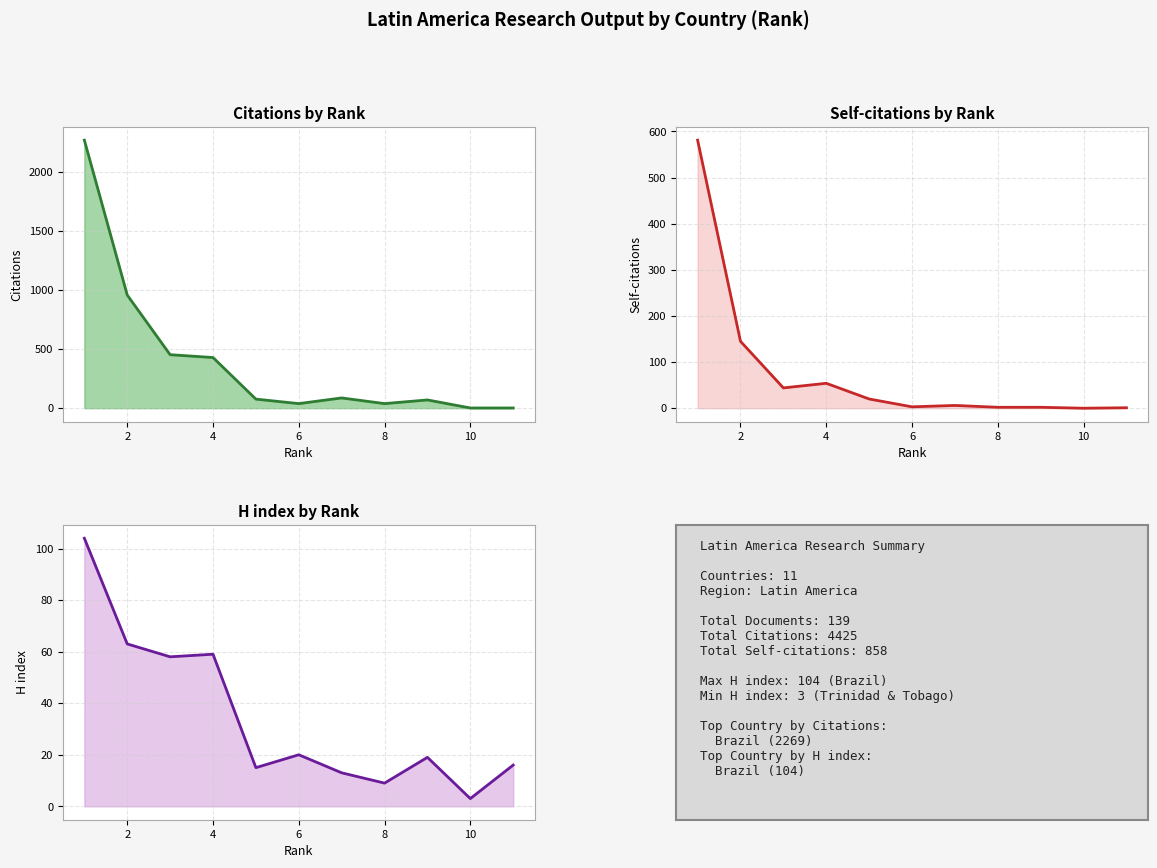

Reading right to left, extract all data points from this chart.

H index: 16	3	19	9	13	20	15	59	58	63	104
Self-citations: 1	0	2	2	6	3	20	54	44	145	581
Citations: 2	2	70	39	87	39	77	429	453	958	2269